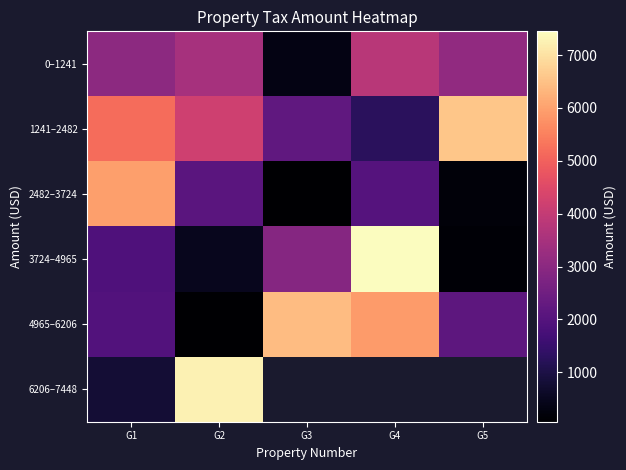

Count the number of categories in the chart.

5